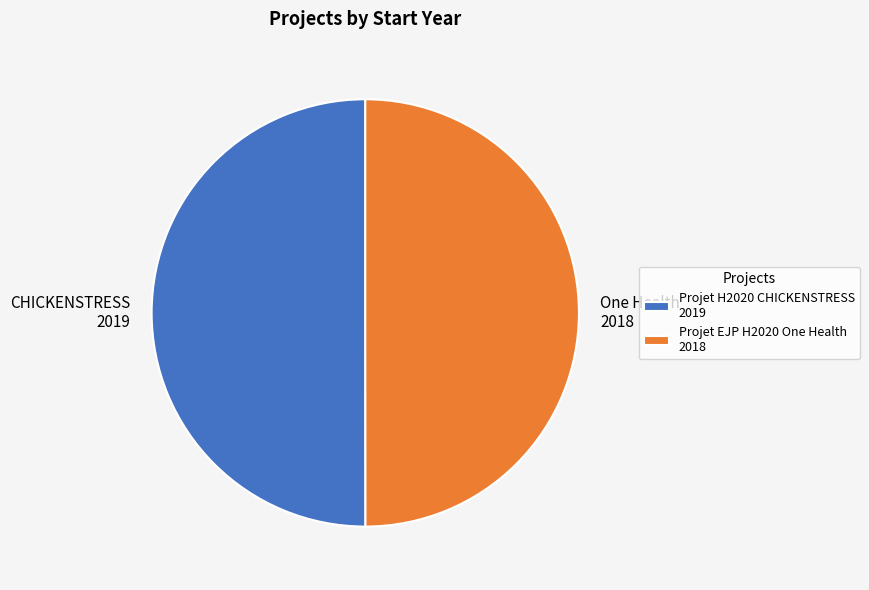

What is the ratio of the value at Projet H2020 CHICKENSTRESS 2019 to the value at Projet EJP H2020 One Health 2018?

1.0